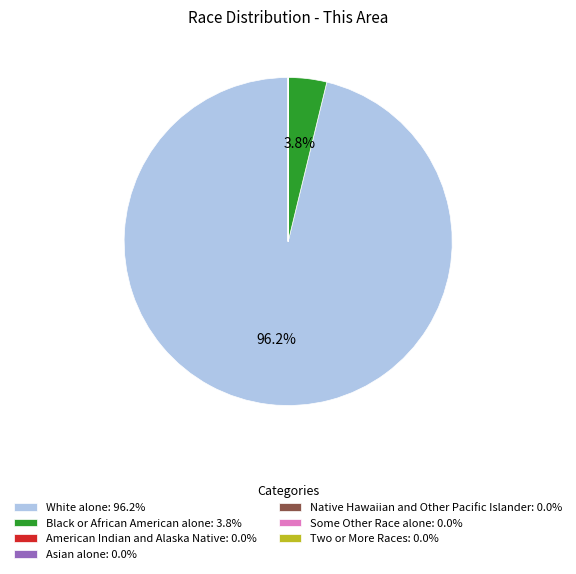

How much of the chart is everything except Black or African American alone: 3.8%?

96.2%